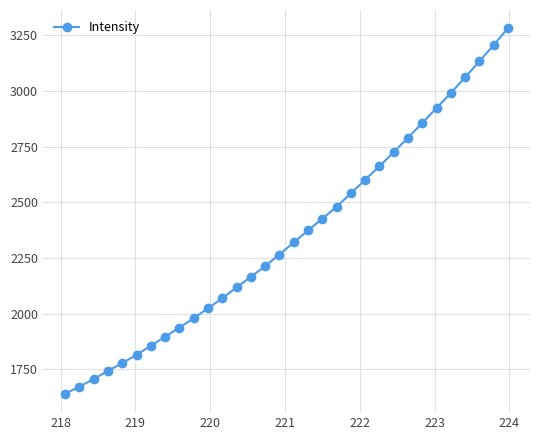

What is the value of the 18th point from the left?

2374.1